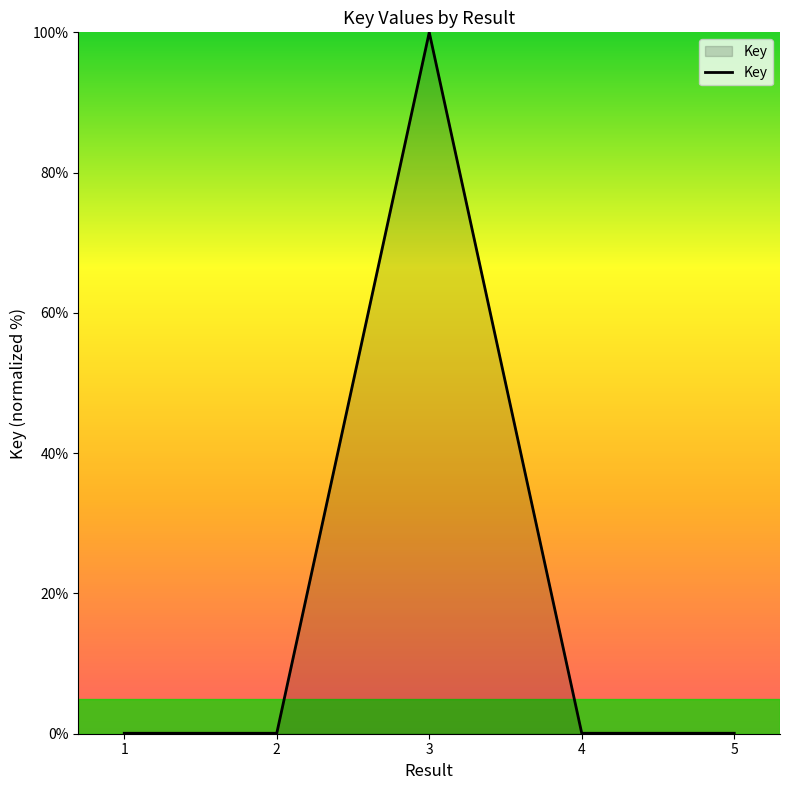

At which category does the chart reach its peak across all series?

3